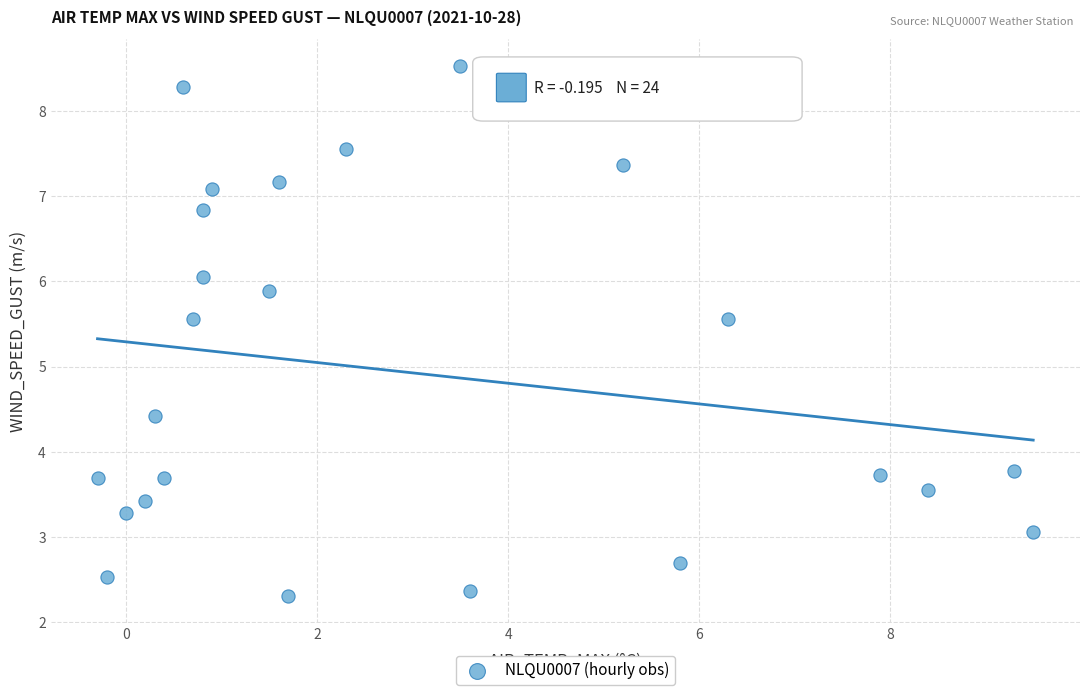

What is the range of Y values (max minus min)?

6.2